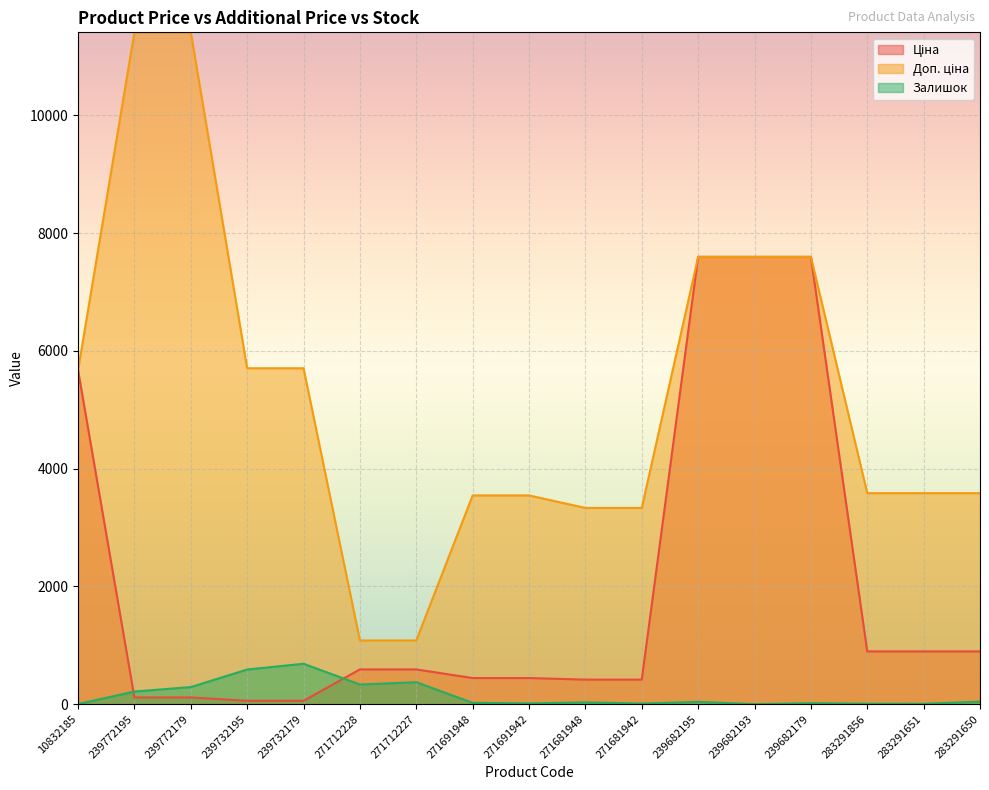

After their last crossing, which series has the higher values: Залишок or Ціна?

Ціна